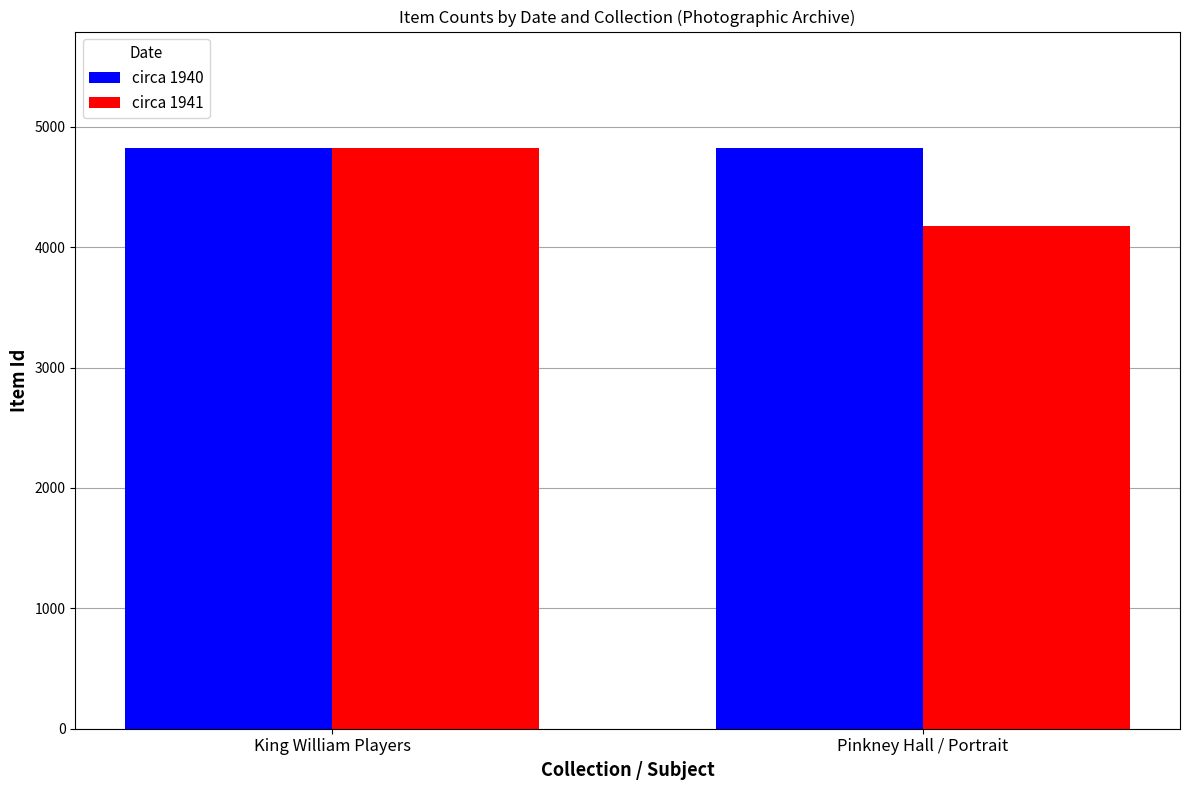

Rank the series at Pinkney Hall / Portrait from highest to lowest value.

circa 1940, circa 1941